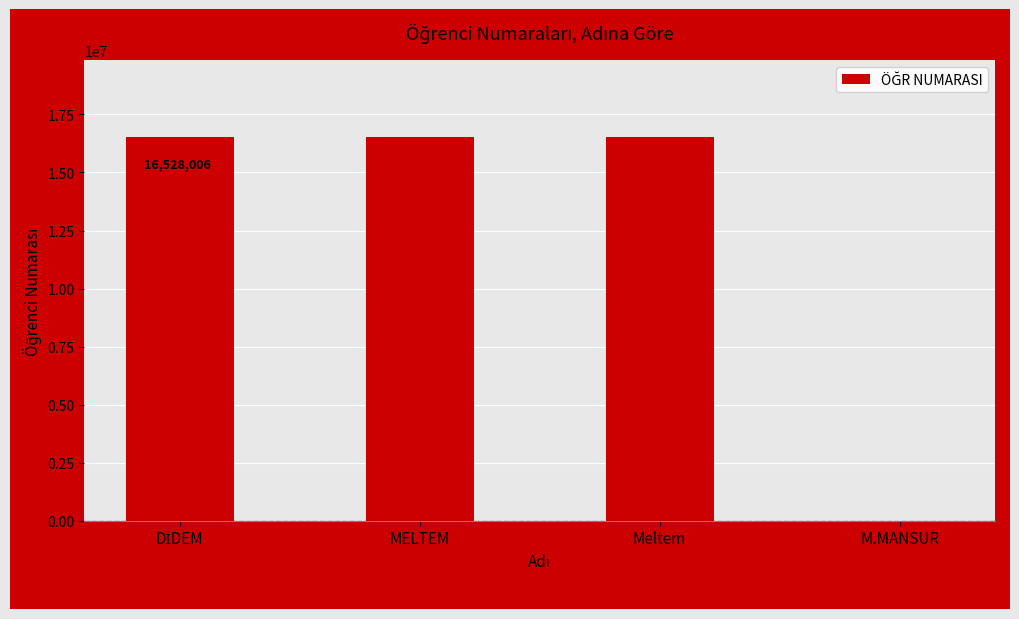

The value at MELTEM is 16519004. True or false?

True